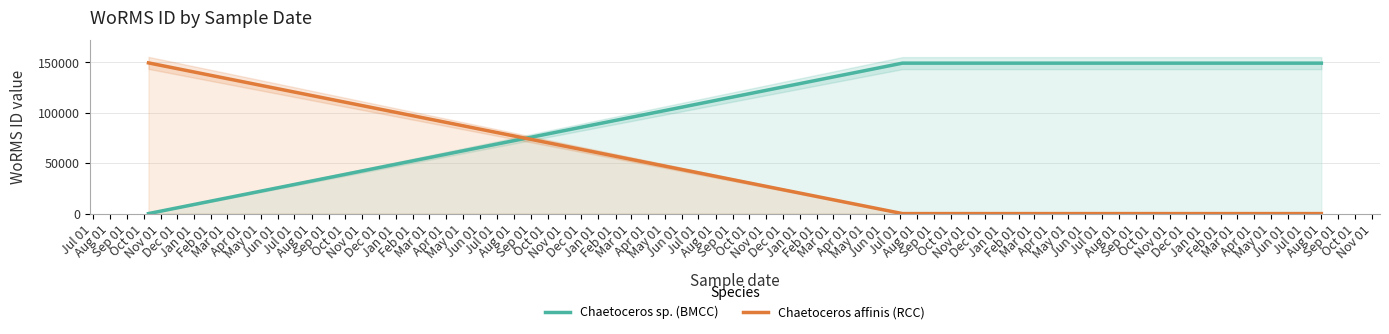

What is the difference between the highest and lowest values at Dec 01?

148985